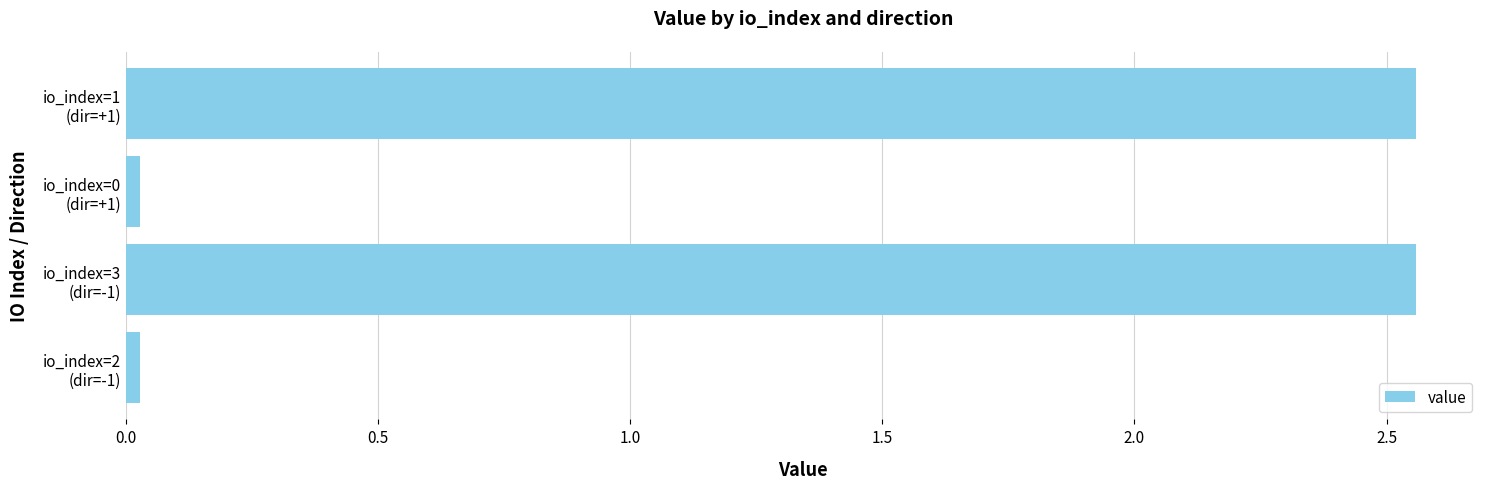

How many bars are there in total?

4